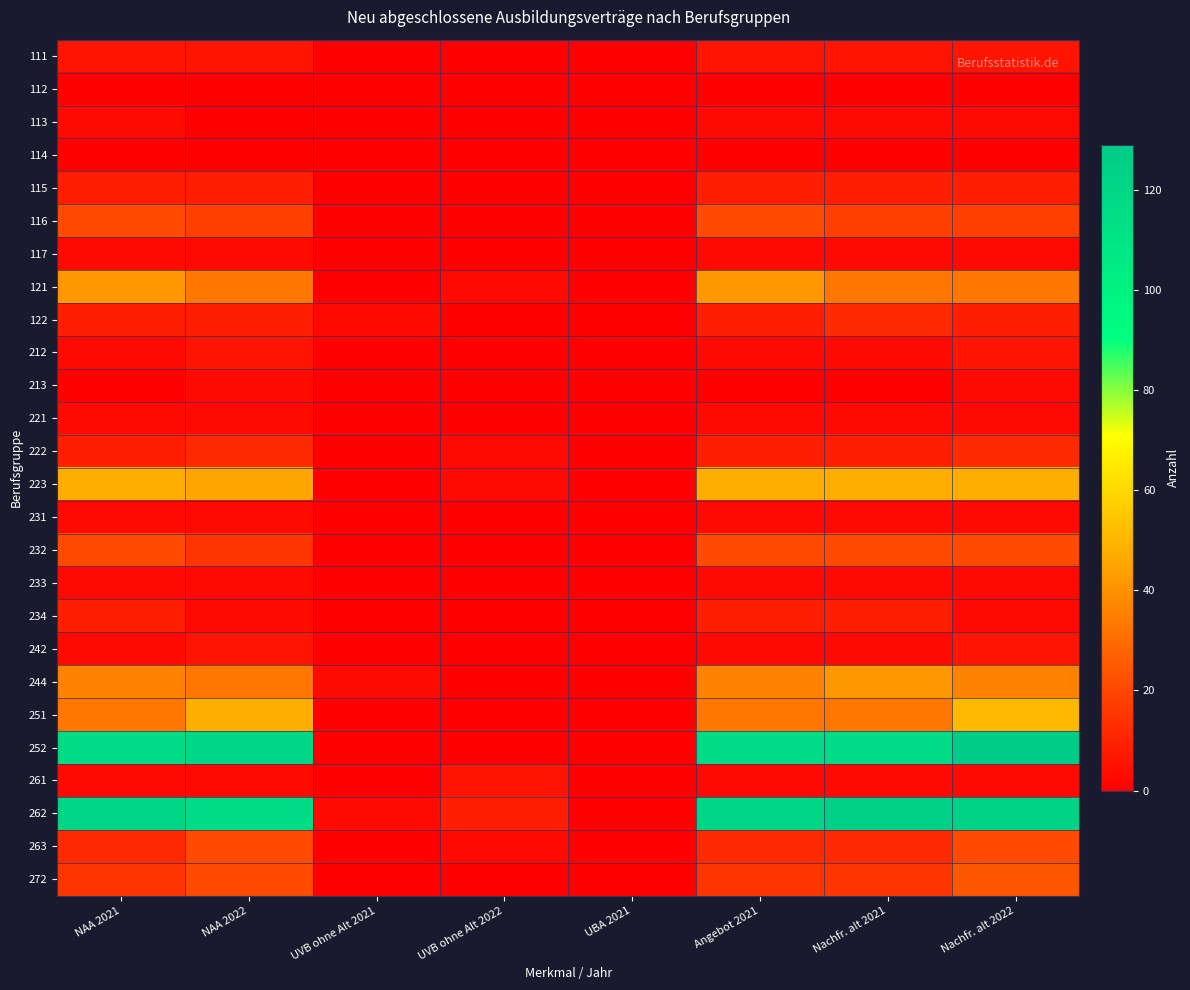

What is the greatest value displayed?

129